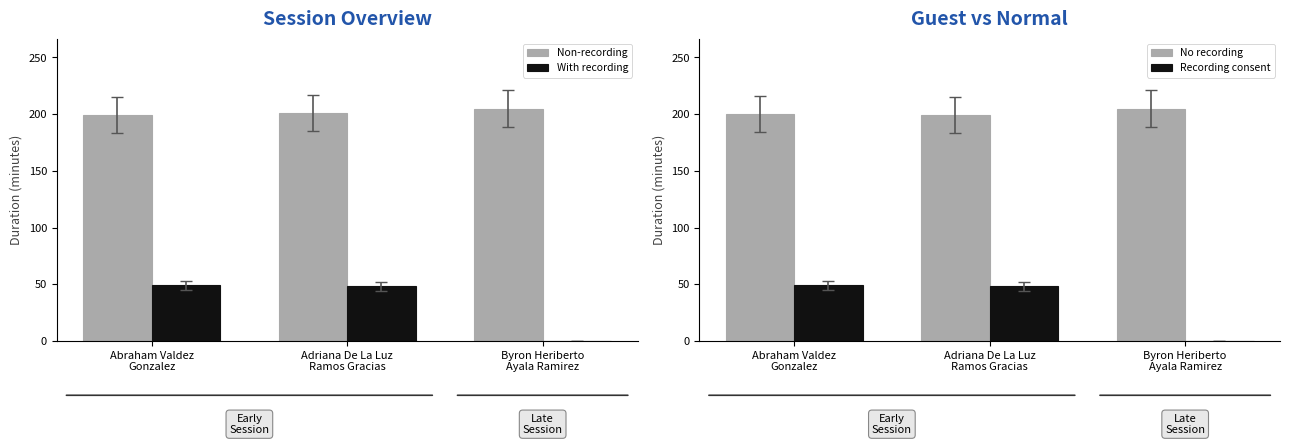

The Non-recording series shows 322 at Abraham Valdez
Gonzalez. True or false?

False